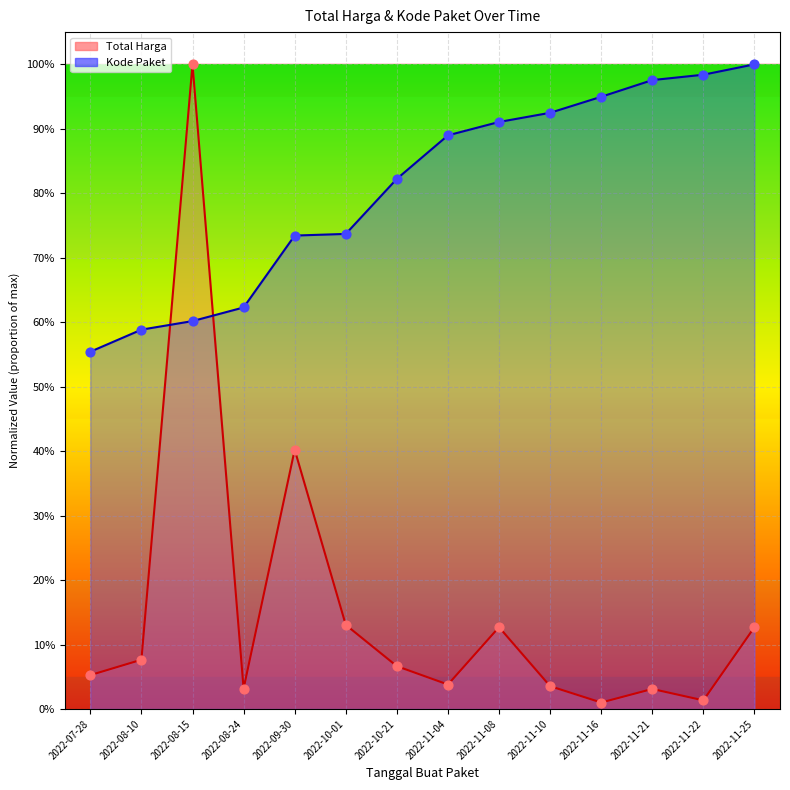

Which series has the largest Y range (max minus min)?

Total Harga